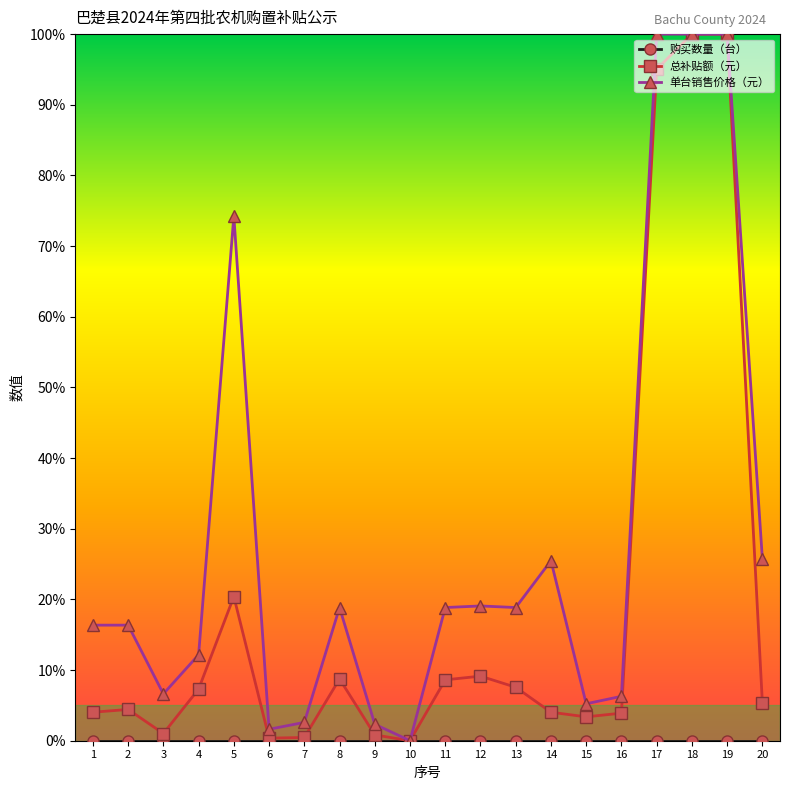

Which series has the largest total across all categories?

单台销售价格（元）